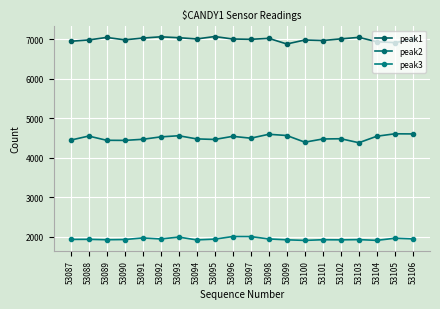

True or false: peak2 and peak3 intersect in this chart.

False